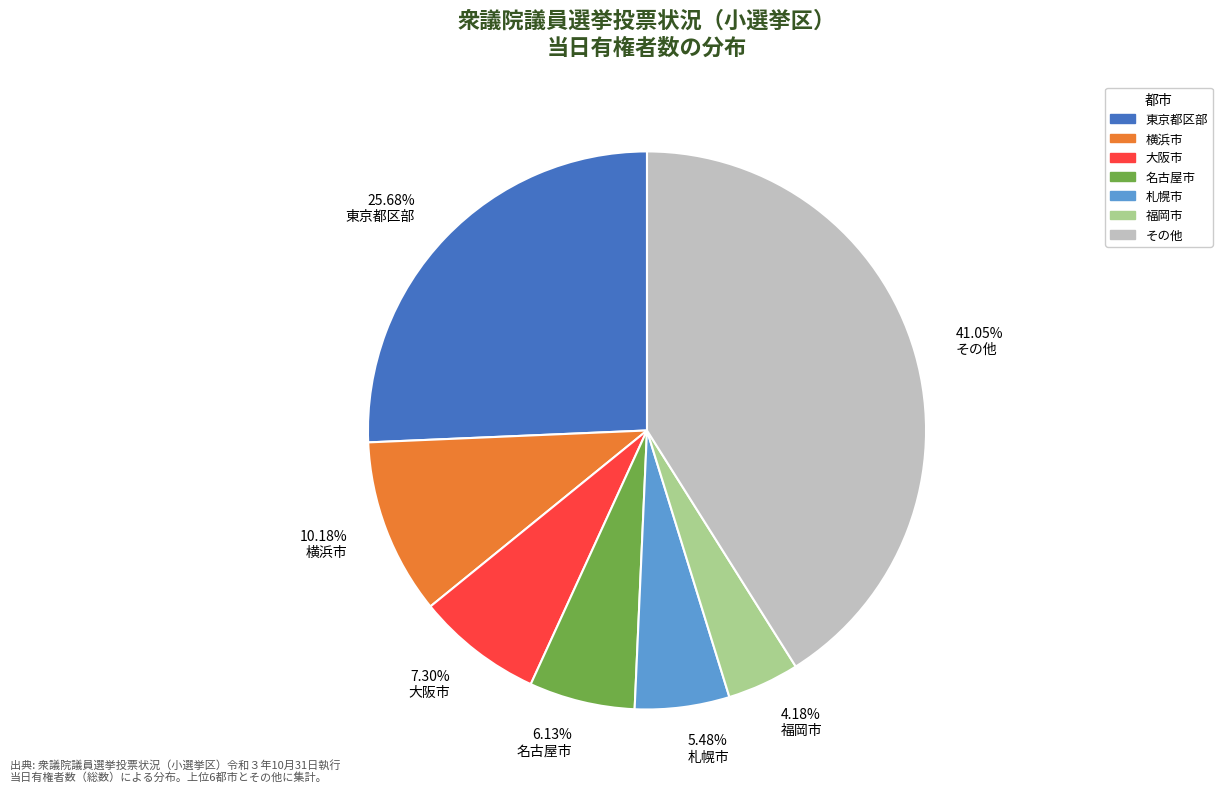

Do その他 and 名古屋市 together represent more than half of the pie?

No